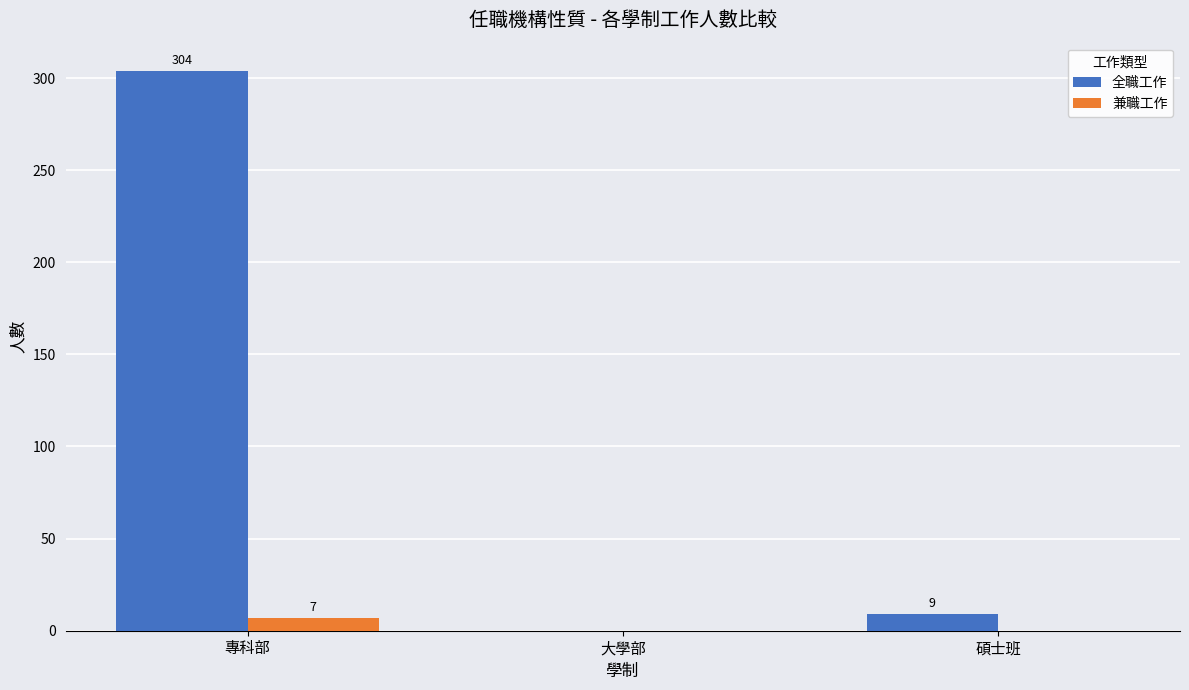

What is the sum of the 全職工作 values at 大學部 and 碩士班?

9